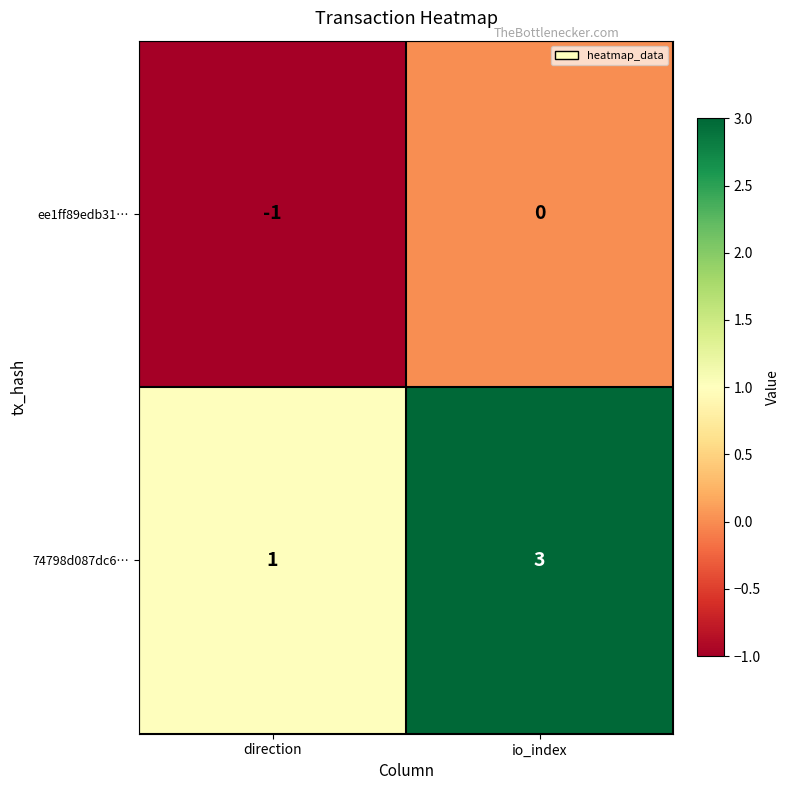

What is the maximum value for 74798d087dc6…?

3